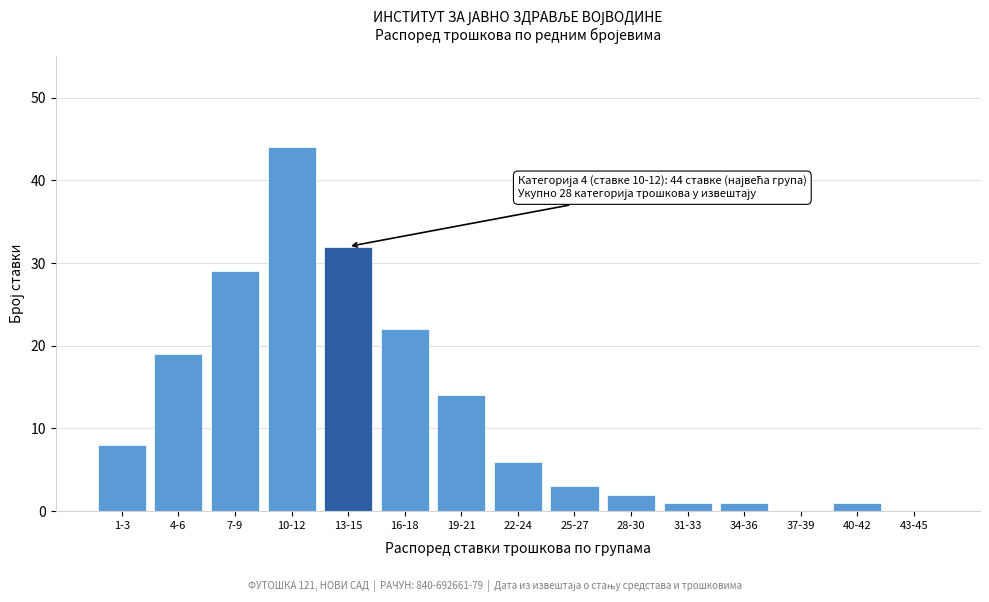

Reading left to right, extract all data points from this chart.

1-3=8	4-6=19	7-9=29	10-12=44	13-15=32	16-18=22	19-21=14	22-24=6	25-27=3	28-30=2	31-33=1	34-36=1	37-39=0	40-42=1	43-45=0